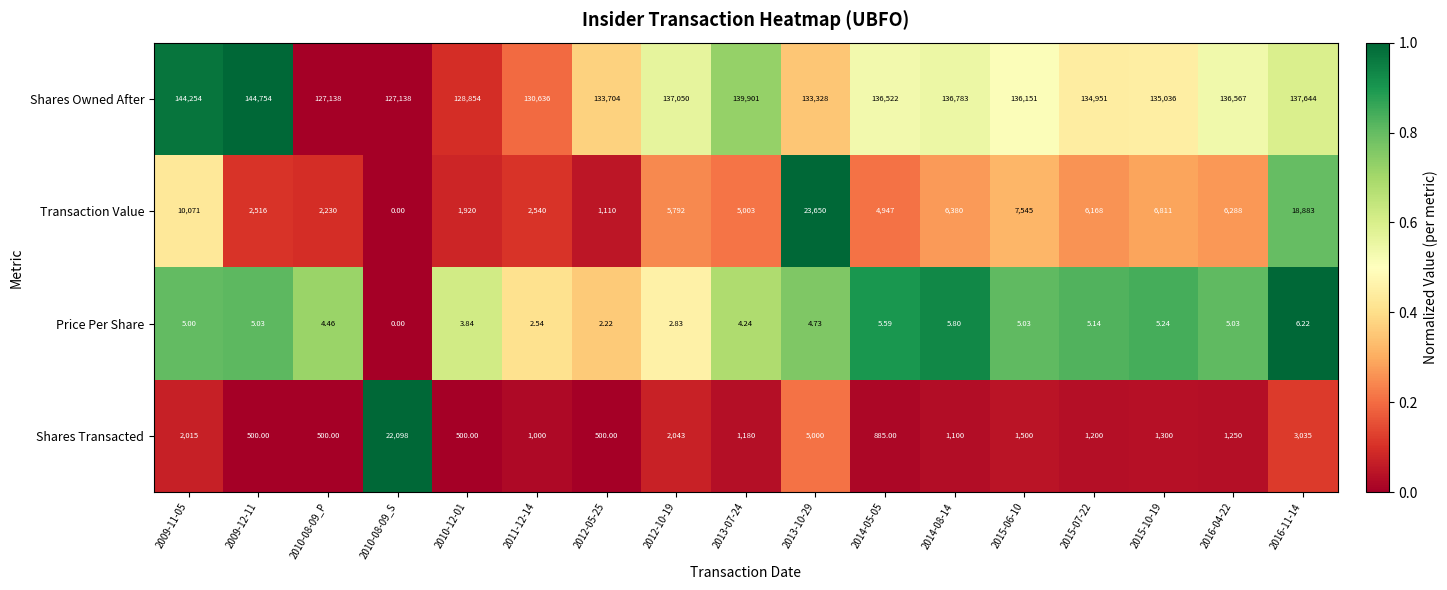

Which series changed the most between 2012-10-19 and 2014-08-14?

Shares Transacted